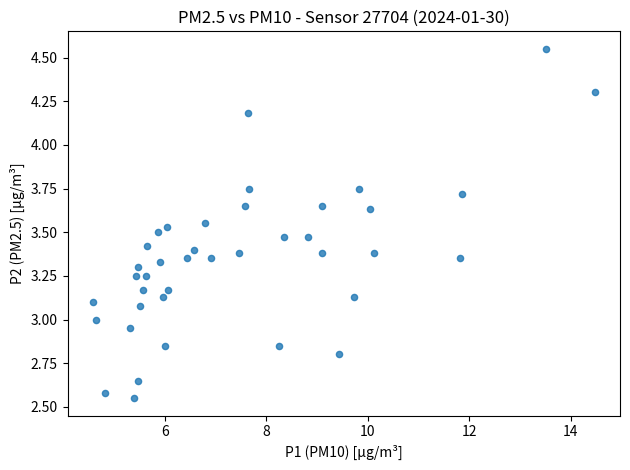

What is the range of Y values (max minus min)?

2.0